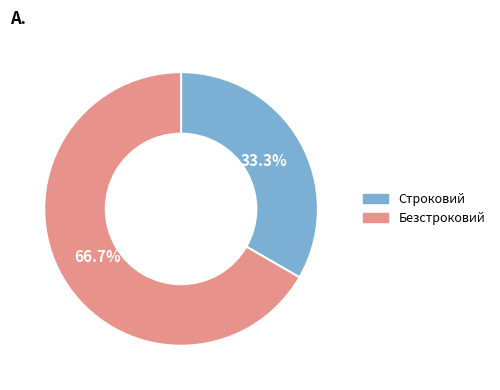

What is the total percentage of Строковий and Безстроковий?

100.0%